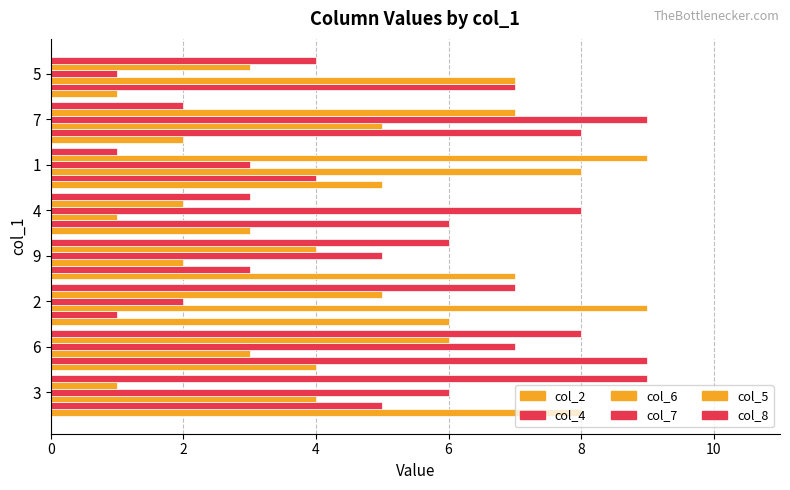

What is the difference between the maximum and minimum values in the col_2 series?

7